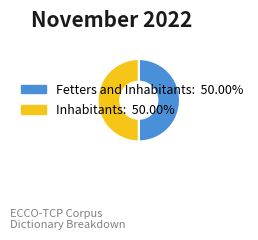

Combined, do Inhabitants and Fetters and Inhabitants account for over 50%?

Yes